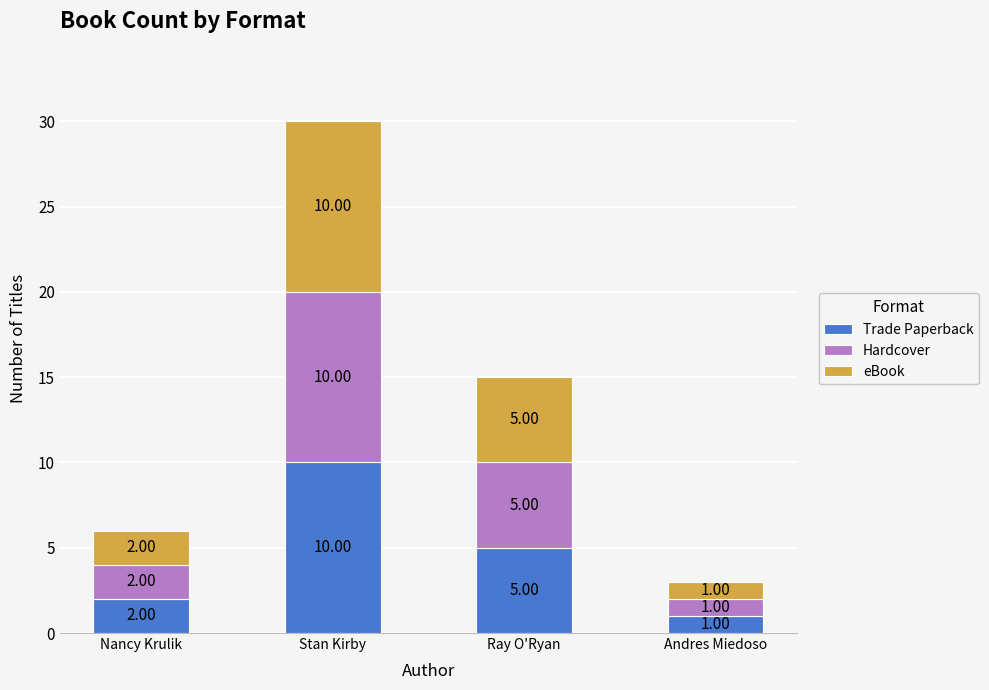

At which label does Trade Paperback reach its minimum?

Andres Miedoso